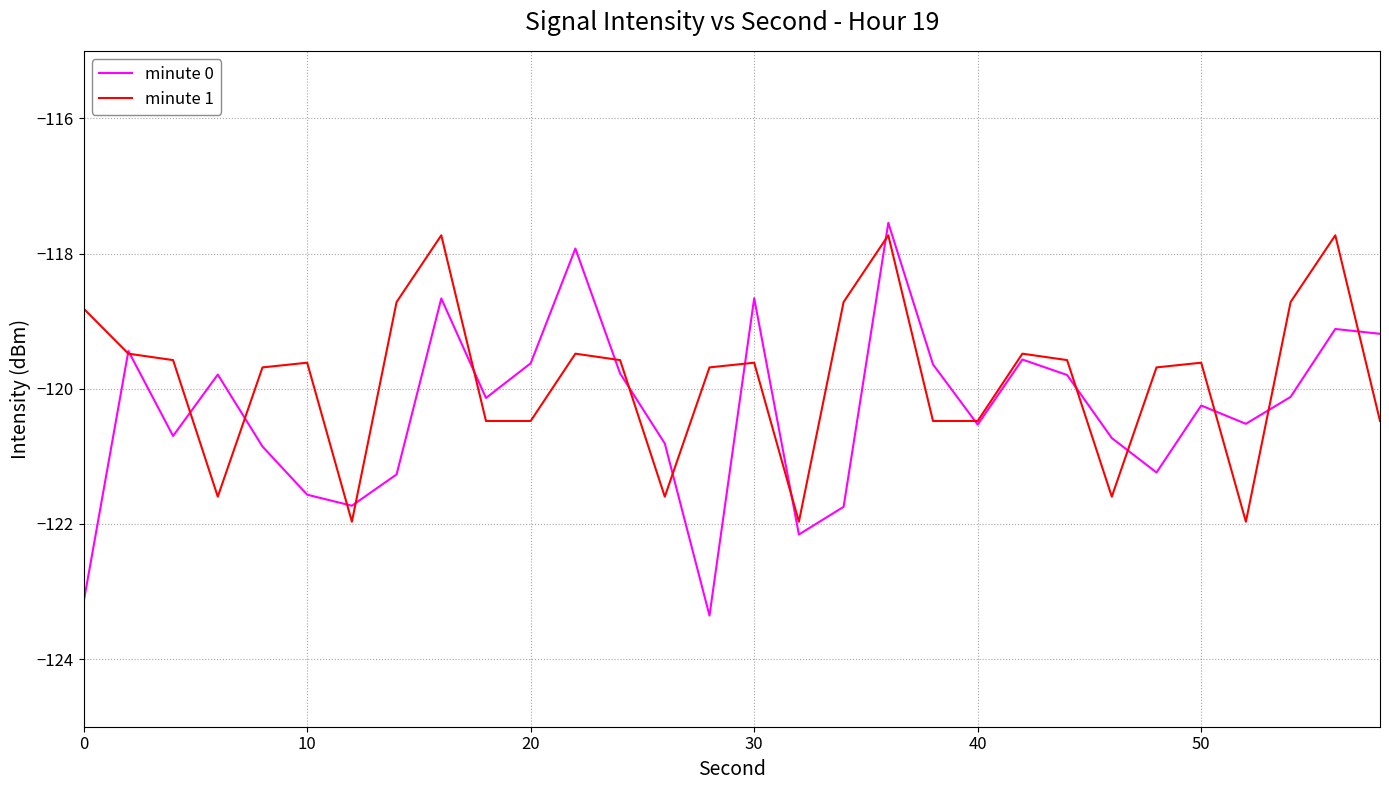

Which series has the widest spread of values?

minute 0